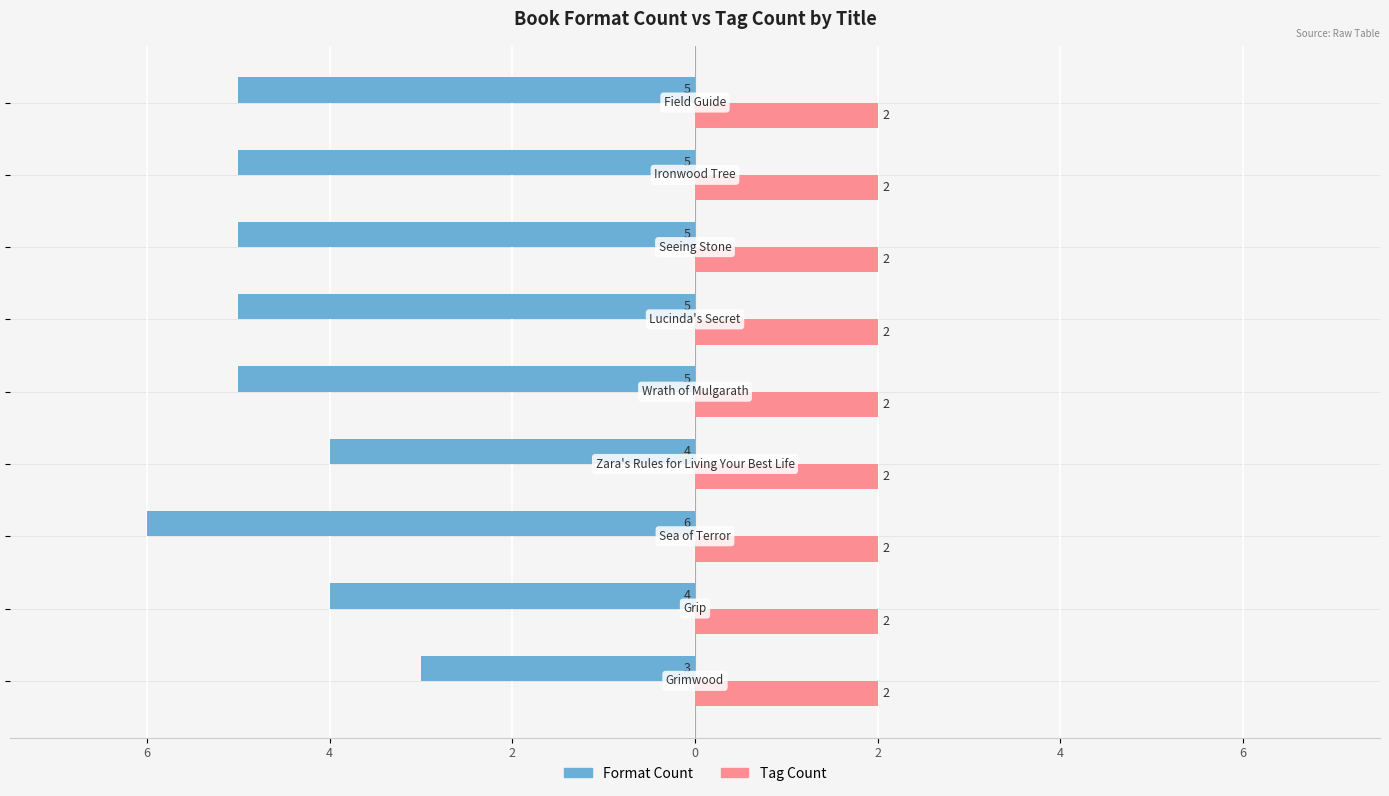

What is the label of the 9th bar from the right?

6